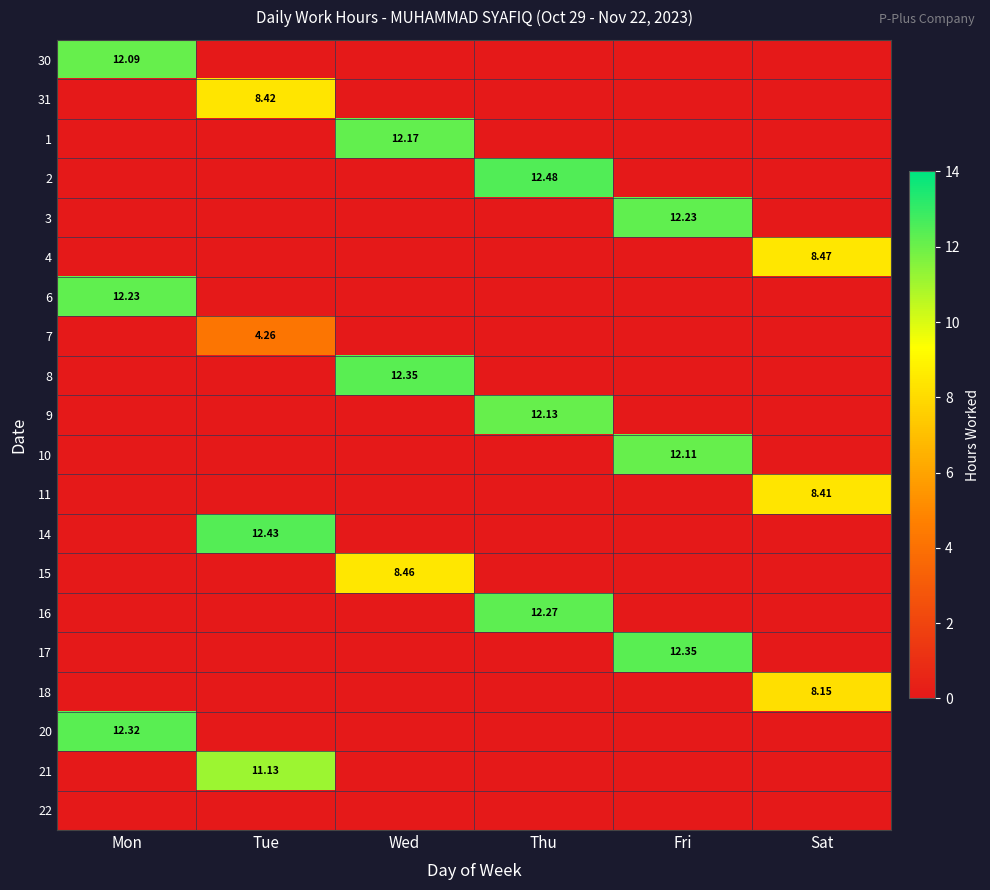

Rank the series at Thu from highest to lowest value.

2, 16, 9, 30, 31, 1, 3, 4, 6, 7, 8, 10, 11, 14, 15, 17, 18, 20, 21, 22